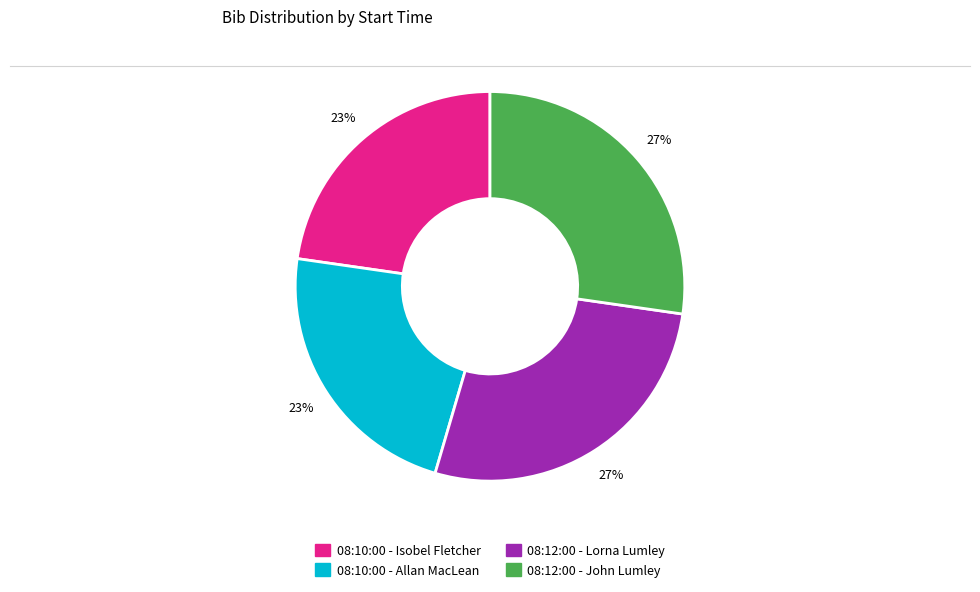

The 08:10:00 - Isobel Fletcher slice represents 23% of the pie. True or false?

True